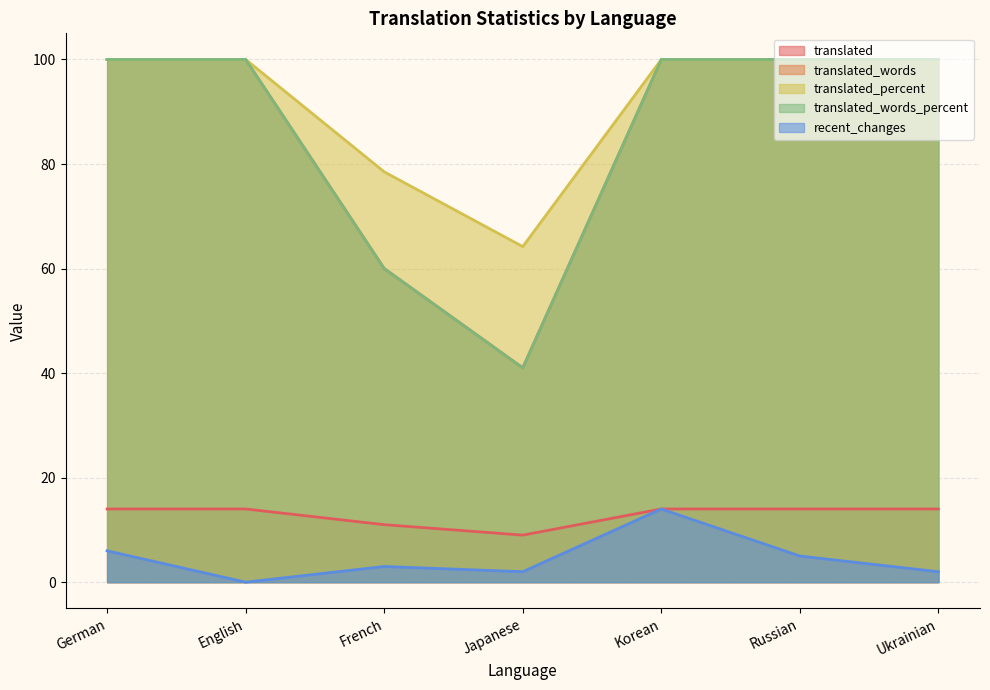

What is the difference between the translated_words_percent values at Korean and Japanese?

59.0